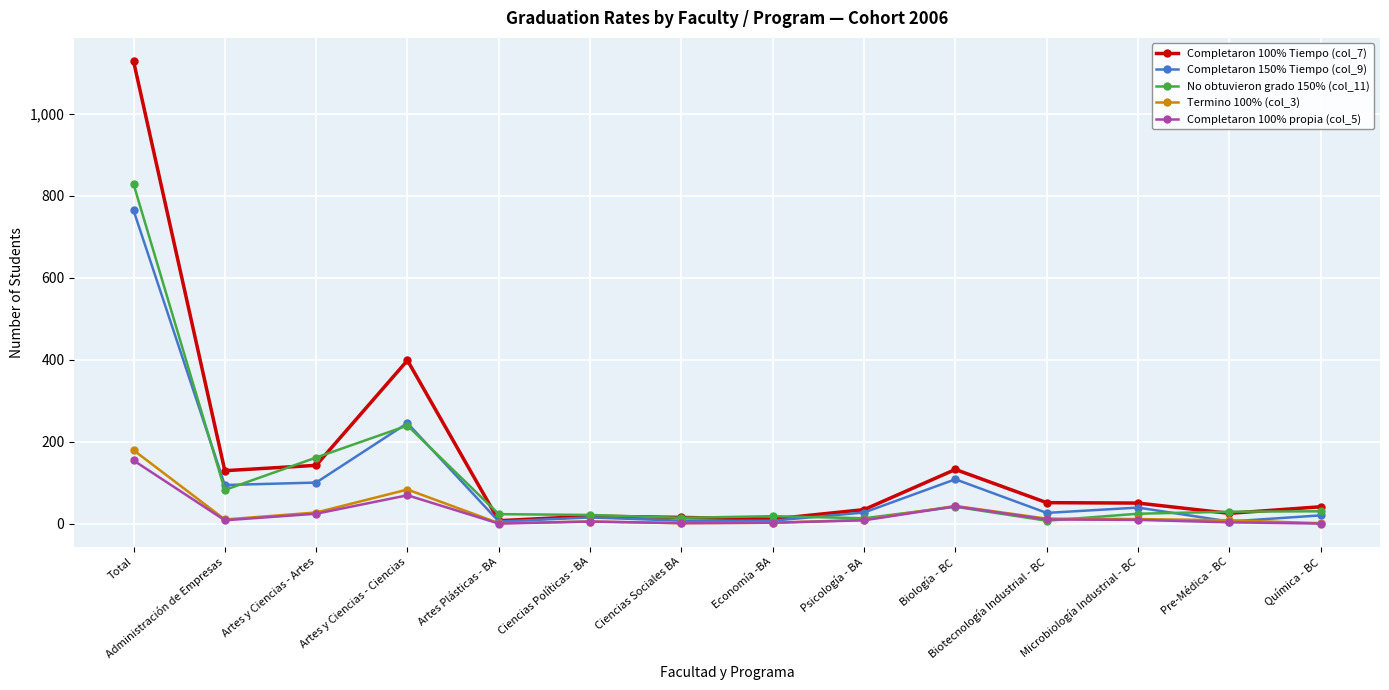

What is the label of the 8th point from the left?

Economía -BA